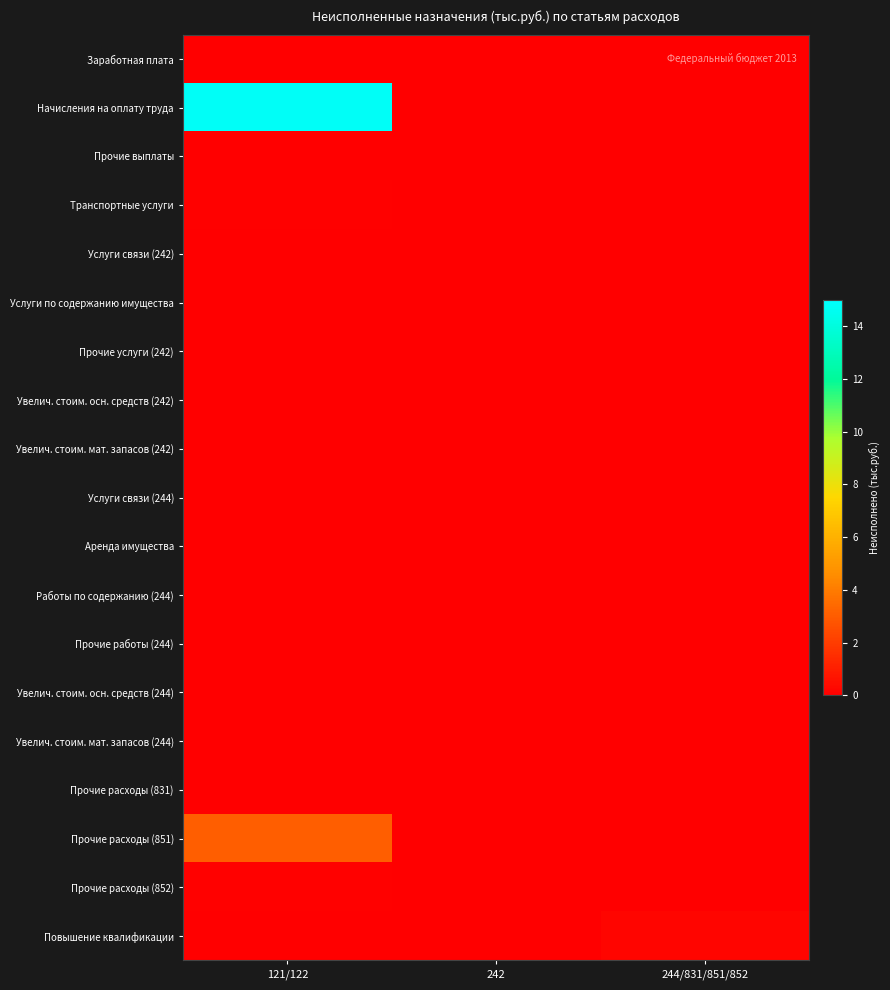

List the series in order of their peak value, highest first.

Начисления на оплату труда, Прочие расходы (851), Повышение квалификации, Транспортные услуги, Прочие расходы (852), Услуги связи (244), Заработная плата, Прочие выплаты, Услуги связи (242), Услуги по содержанию имущества, Прочие услуги (242), Увелич. стоим. осн. средств (242), Увелич. стоим. мат. запасов (242), Аренда имущества, Работы по содержанию (244), Прочие работы (244), Увелич. стоим. осн. средств (244), Увелич. стоим. мат. запасов (244), Прочие расходы (831)